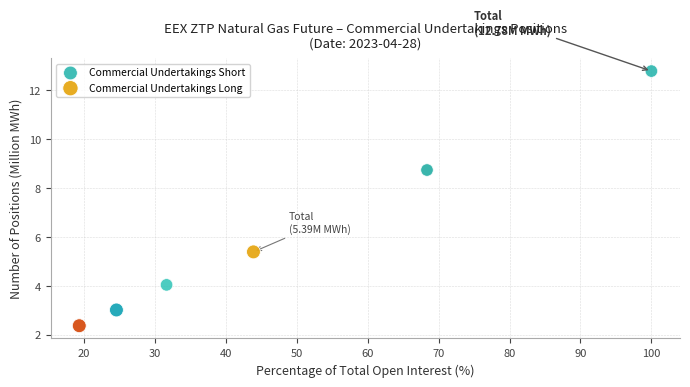

Which series reaches the maximum Y coordinate?

Commercial Undertakings Short